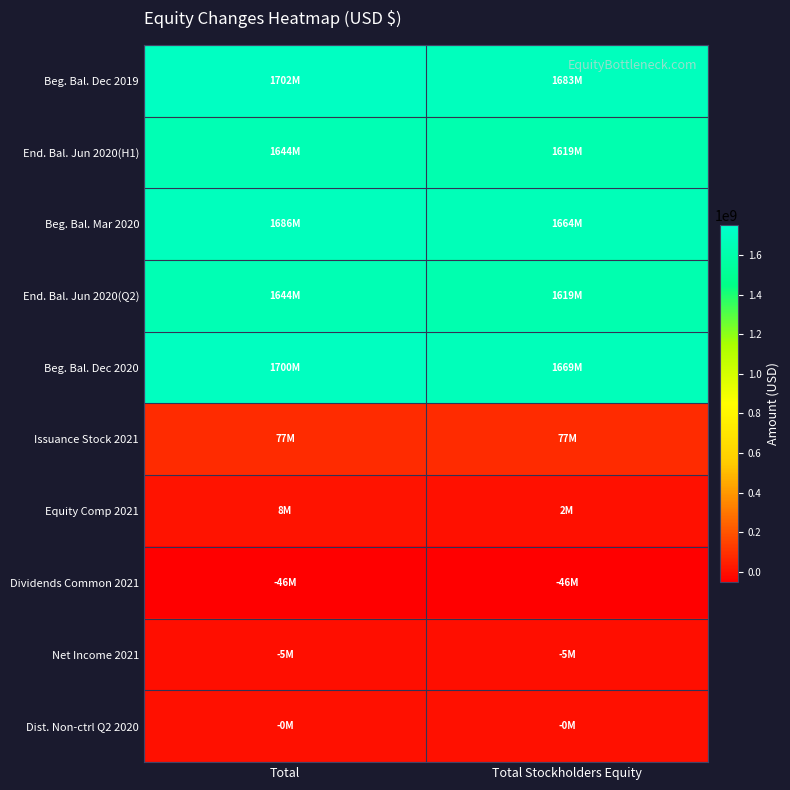

Reading right to left, transcribe all the data shown in this chart.

Beg. Bal. Dec 2019: Total Stockholders Equity=1683331000	Total=1702230000
End. Bal. Jun 2020(H1): Total Stockholders Equity=1619351000	Total=1644029000
Beg. Bal. Mar 2020: Total Stockholders Equity=1664096000	Total=1685902000
End. Bal. Jun 2020(Q2): Total Stockholders Equity=1619351000	Total=1644029000
Beg. Bal. Dec 2020: Total Stockholders Equity=1669077000	Total=1699599000
Issuance Stock 2021: Total Stockholders Equity=76999000	Total=76999000
Equity Comp 2021: Total Stockholders Equity=1612000	Total=7540000
Dividends Common 2021: Total Stockholders Equity=-46097000	Total=-46097000
Net Income 2021: Total Stockholders Equity=-5228000	Total=-5236000
Dist. Non-ctrl Q2 2020: Total Stockholders Equity=-97000	Total=-133000